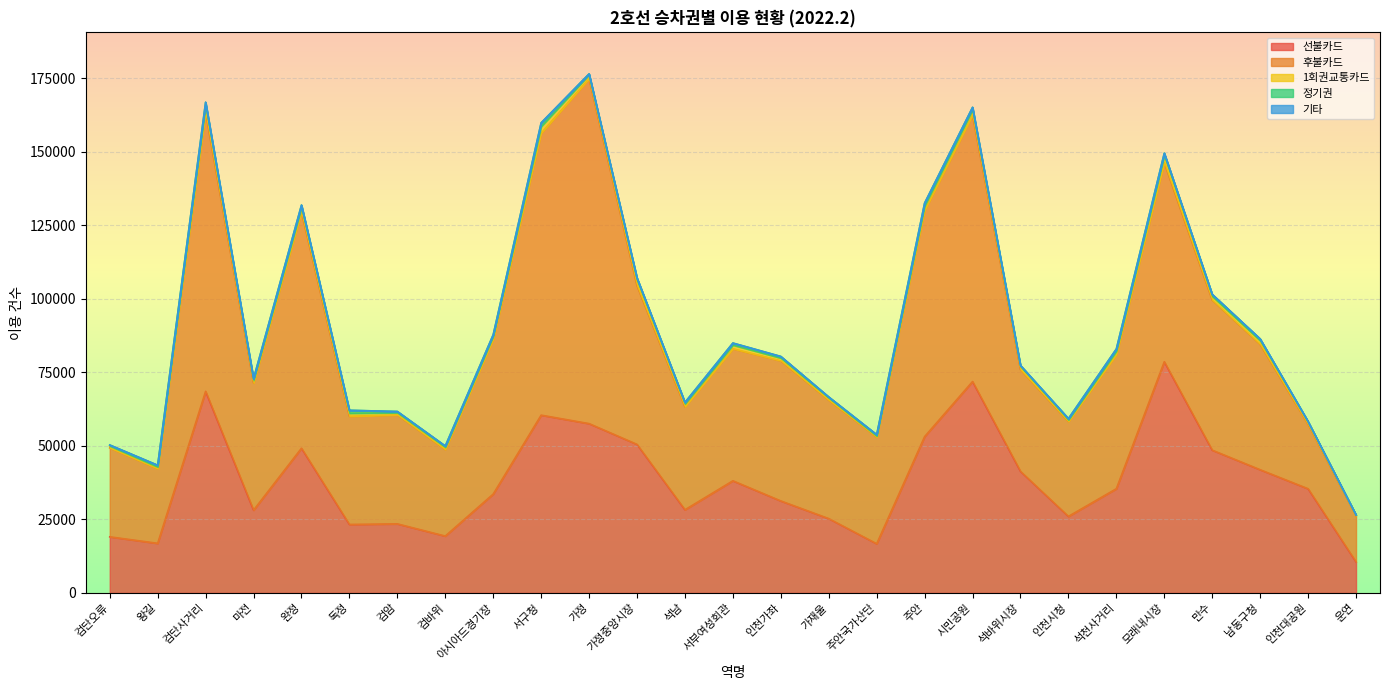

What is the label of the 12th point from the left?

가정중앙시장